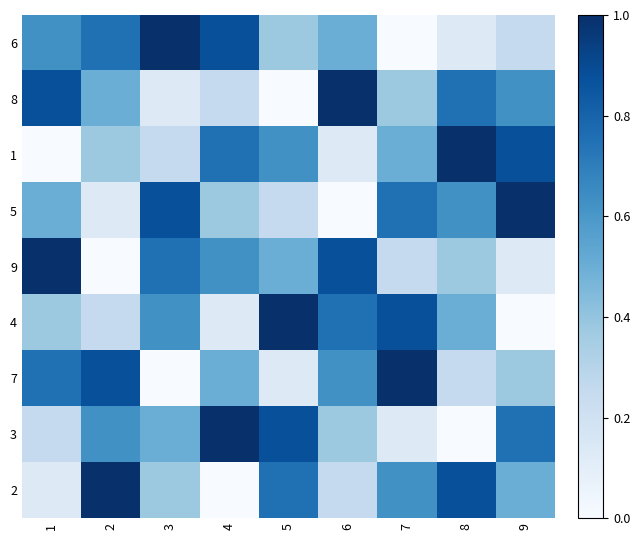

Reading left to right, extract all data points from this chart.

6: 1=0.6	2=0.8	3=1.0	4=0.9	5=0.4	6=0.5	7=0.0	8=0.1	9=0.2
8: 1=0.9	2=0.5	3=0.1	4=0.2	5=0.0	6=1.0	7=0.4	8=0.8	9=0.6
1: 1=0.0	2=0.4	3=0.2	4=0.8	5=0.6	6=0.1	7=0.5	8=1.0	9=0.9
5: 1=0.5	2=0.1	3=0.9	4=0.4	5=0.2	6=0.0	7=0.8	8=0.6	9=1.0
9: 1=1.0	2=0.0	3=0.8	4=0.6	5=0.5	6=0.9	7=0.2	8=0.4	9=0.1
4: 1=0.4	2=0.2	3=0.6	4=0.1	5=1.0	6=0.8	7=0.9	8=0.5	9=0.0
7: 1=0.8	2=0.9	3=0.0	4=0.5	5=0.1	6=0.6	7=1.0	8=0.2	9=0.4
3: 1=0.2	2=0.6	3=0.5	4=1.0	5=0.9	6=0.4	7=0.1	8=0.0	9=0.8
2: 1=0.1	2=1.0	3=0.4	4=0.0	5=0.8	6=0.2	7=0.6	8=0.9	9=0.5